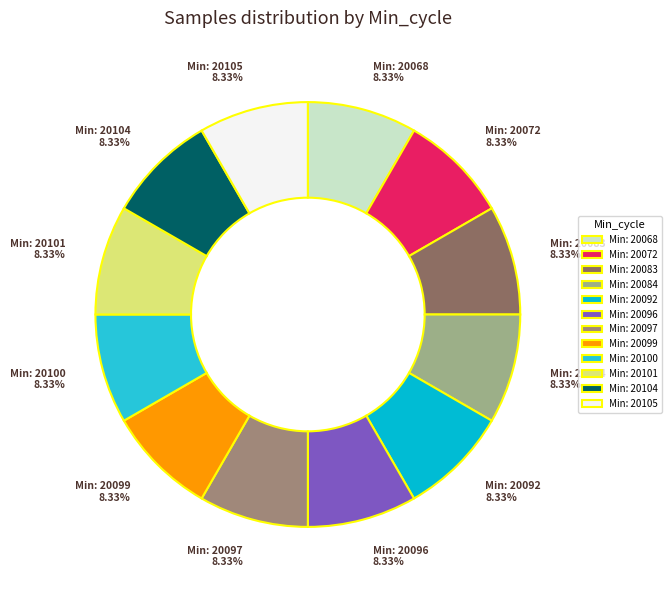

How many slices are in this pie chart?

12